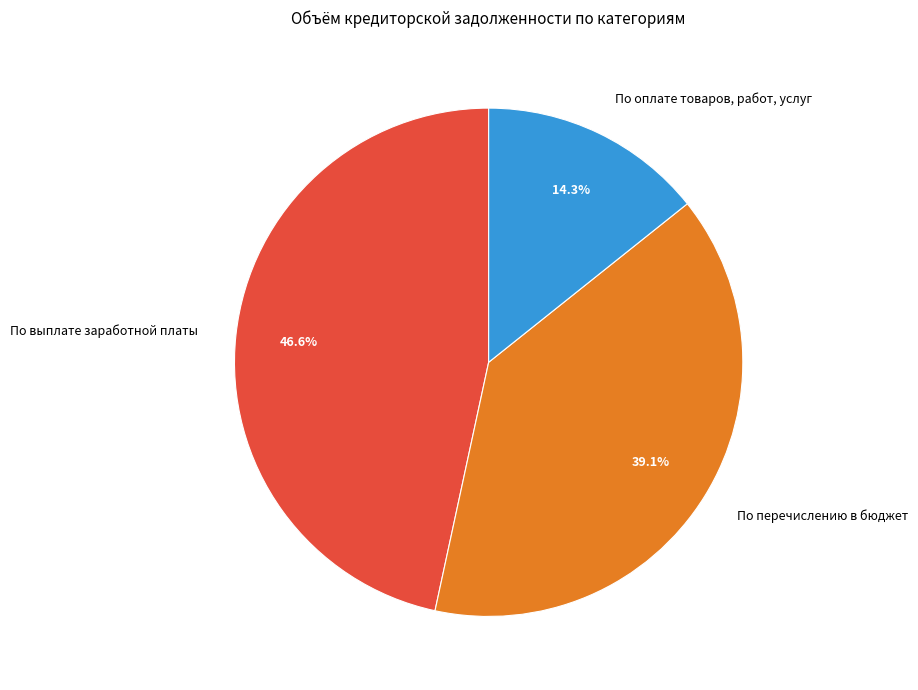

True or false: По перечислению в бюджет accounts for 39% of the total.

True